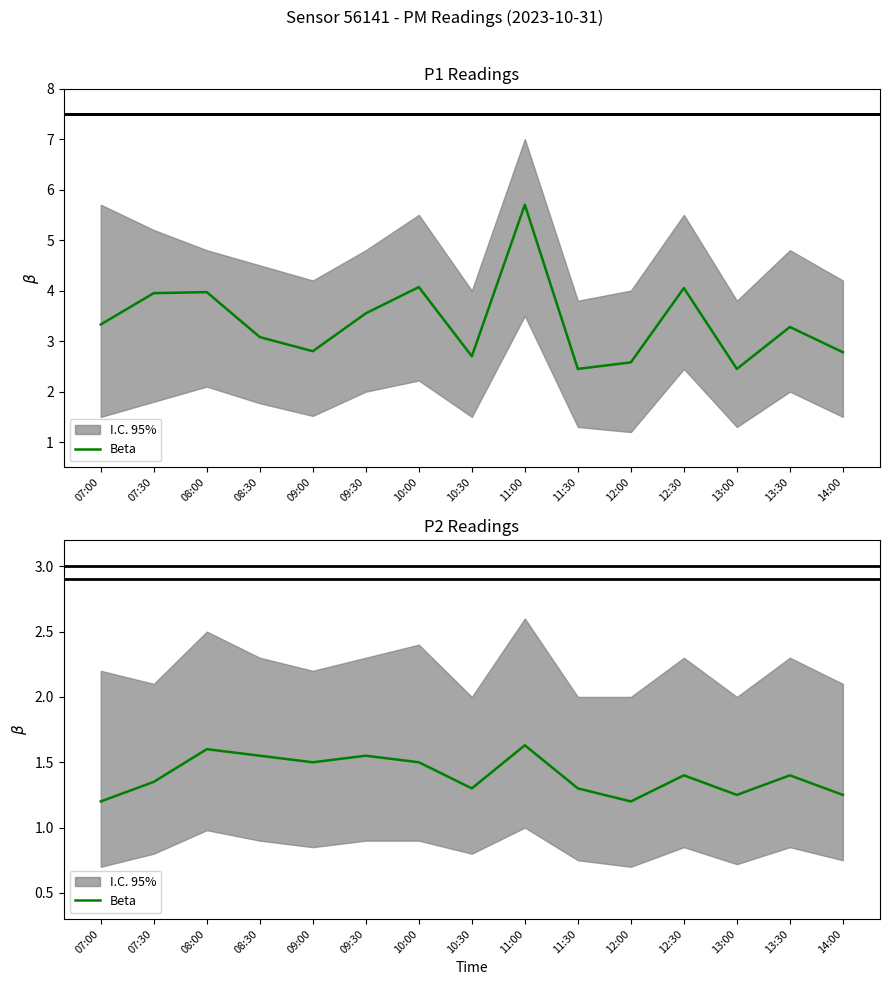

What is the difference between the maximum and minimum values?

0.4